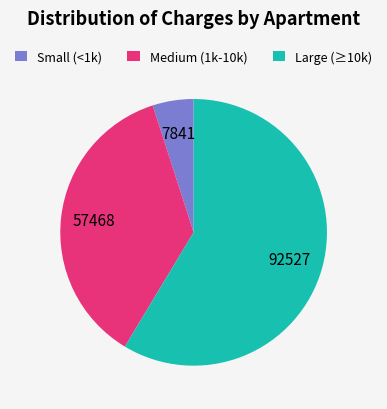

Count the number of slices in the pie.

3